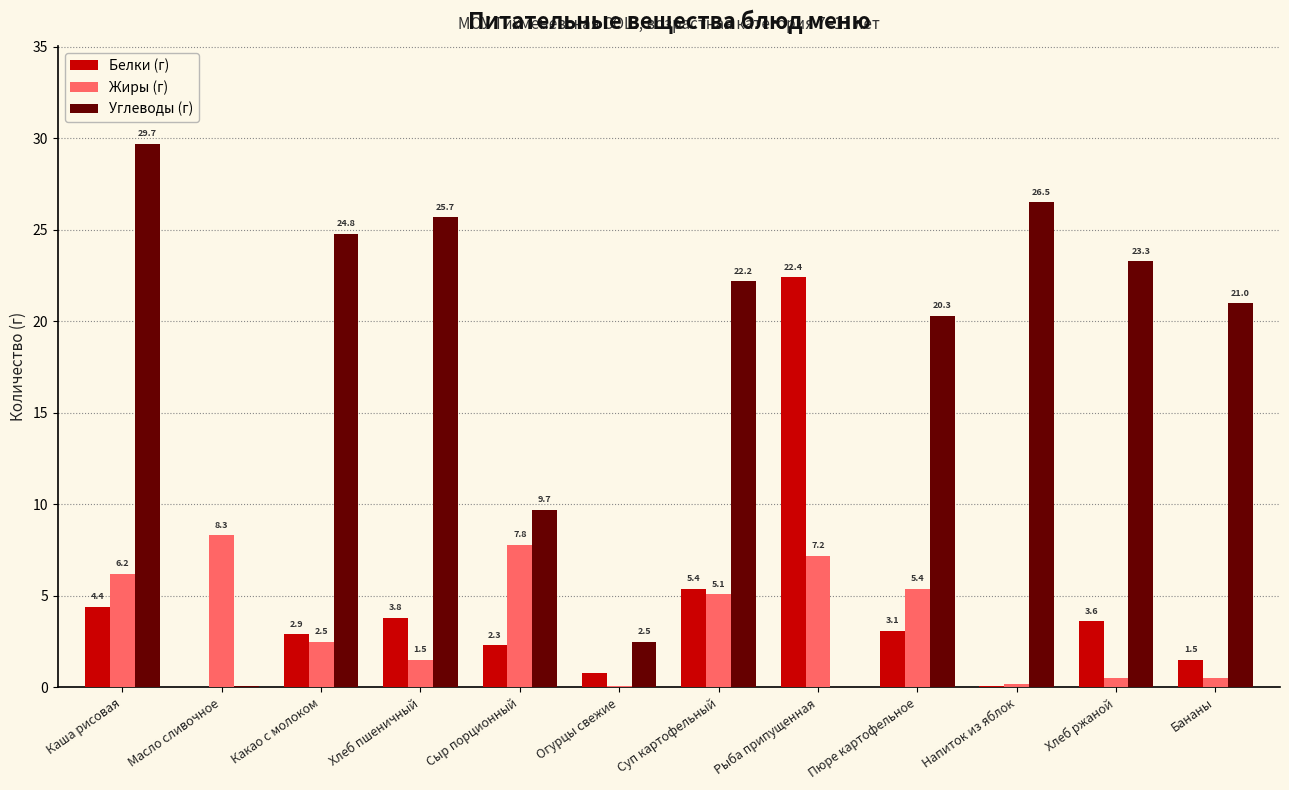

What is the sum of all Углеводы (г) values?

205.8